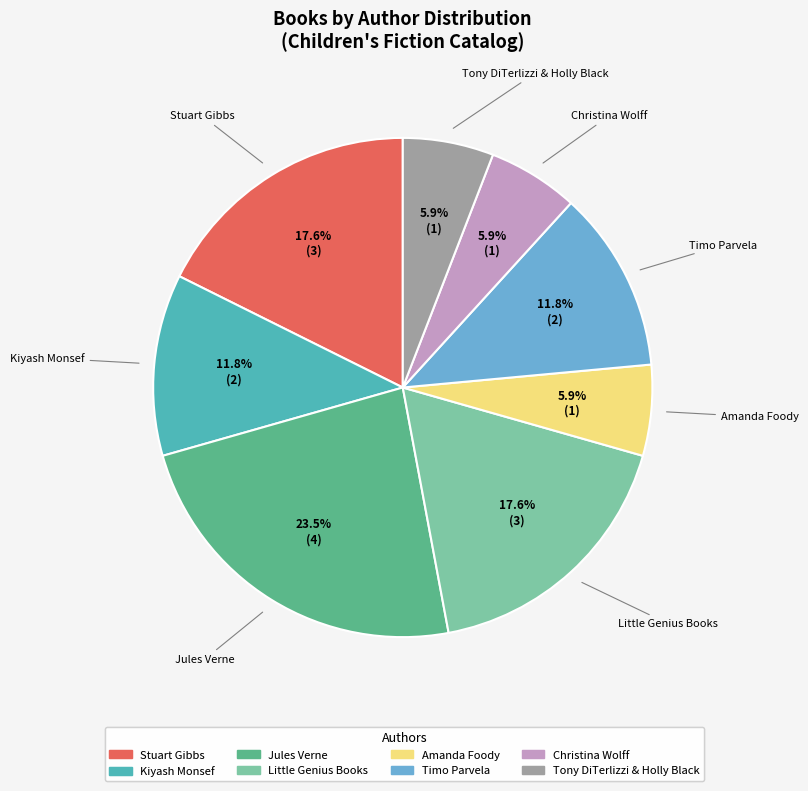

Which slice is the largest?

Jules Verne